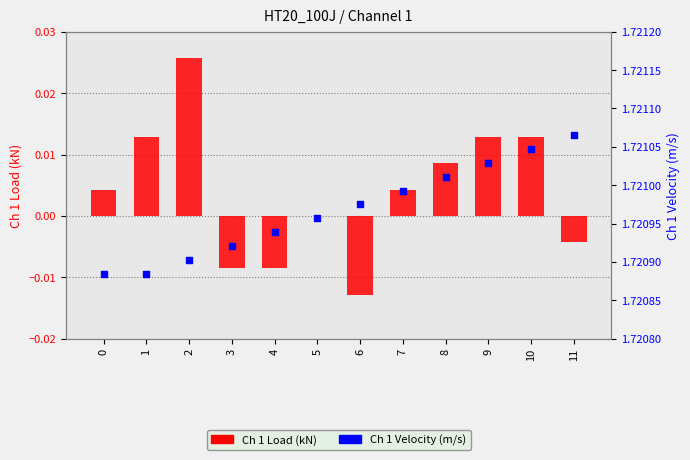

At how many categories does at least one series exceed 0?

12